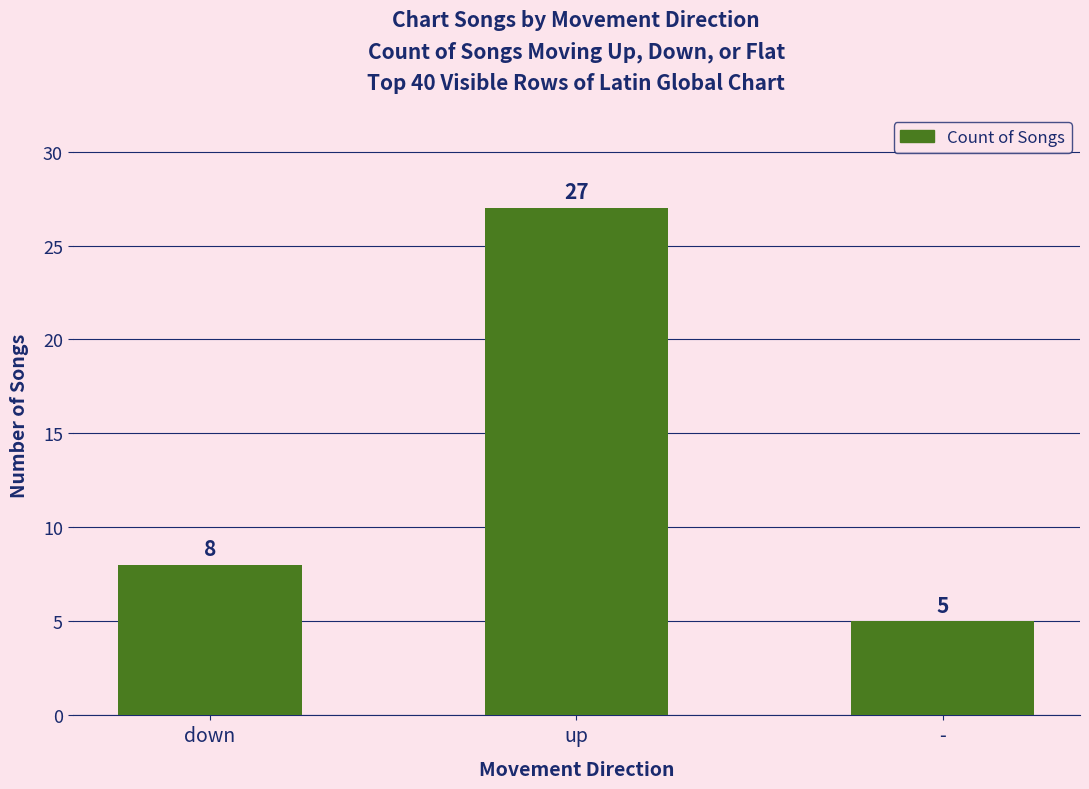

Reading left to right, transcribe all the data shown in this chart.

down=8	up=27	-=5